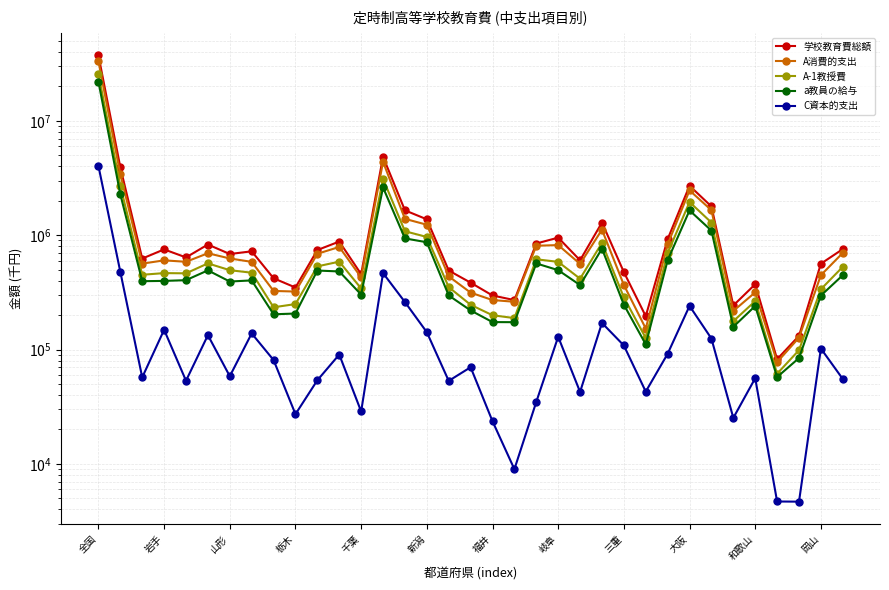

How many interior local valleys does the a教員の給与 series have?

9